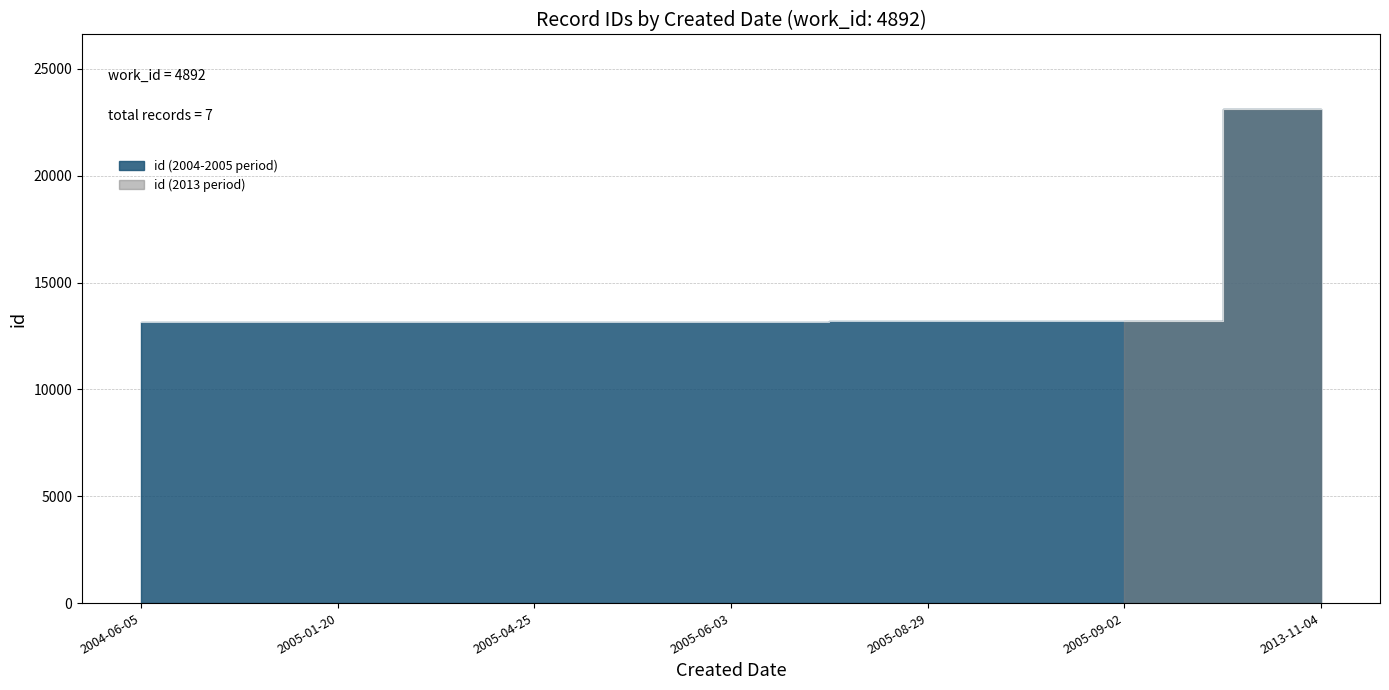

What is the smallest value displayed?

13129